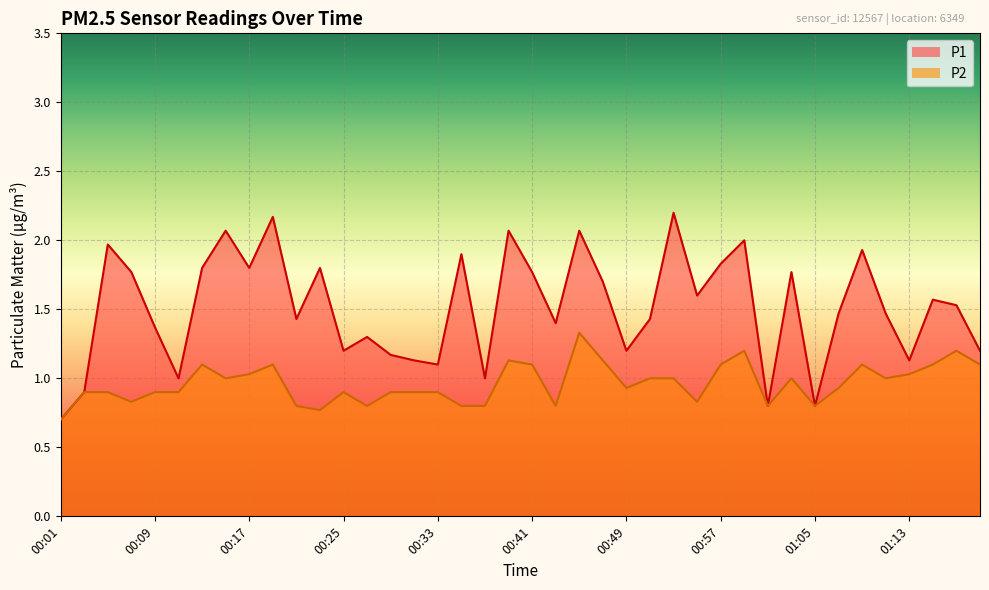

How many lines are shown in the chart?

2